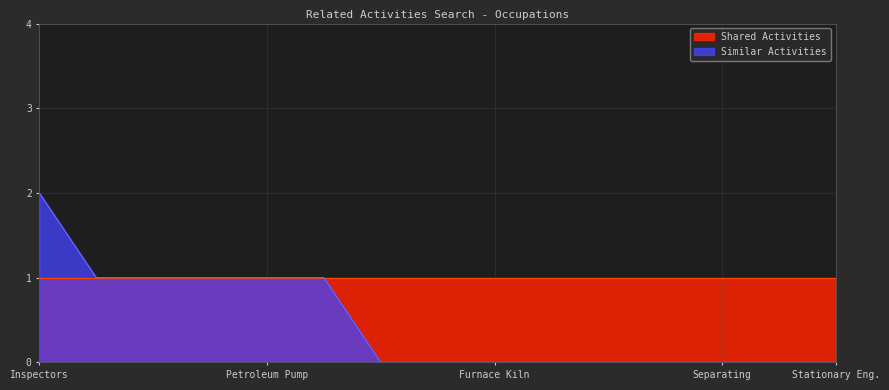

List the series in order of their peak value, highest first.

Similar Activities, Shared Activities